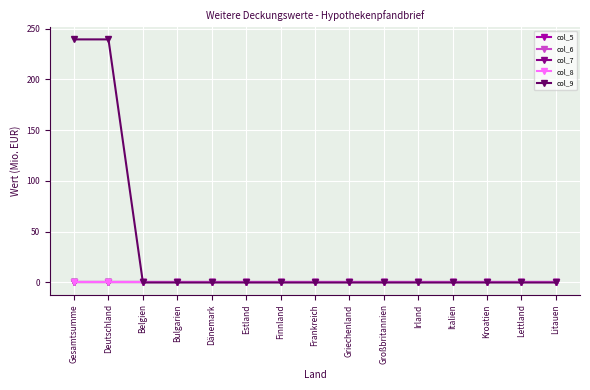

Does the chart have visible grid lines?

Yes